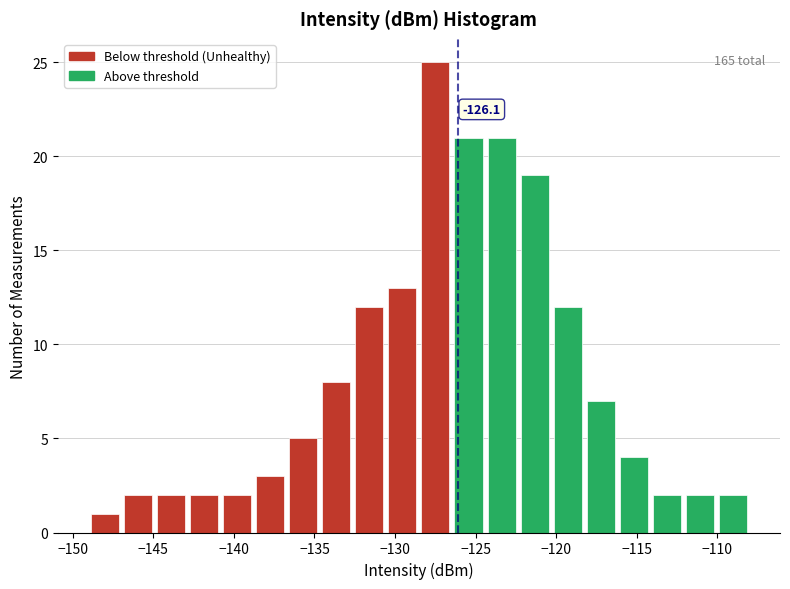

Which range on the x-axis has the tallest bar?

-128.5 to -126.5